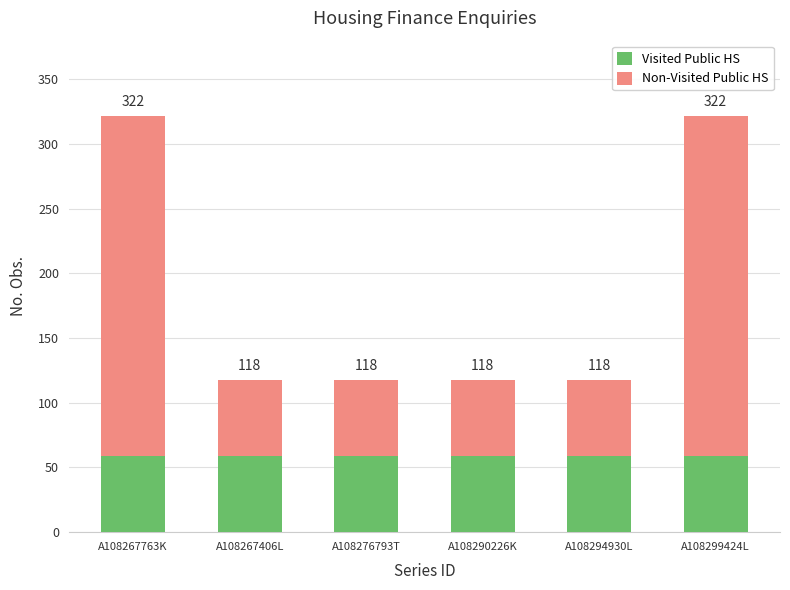

List the series in order of their peak value, highest first.

Non-Visited Public HS, Visited Public HS